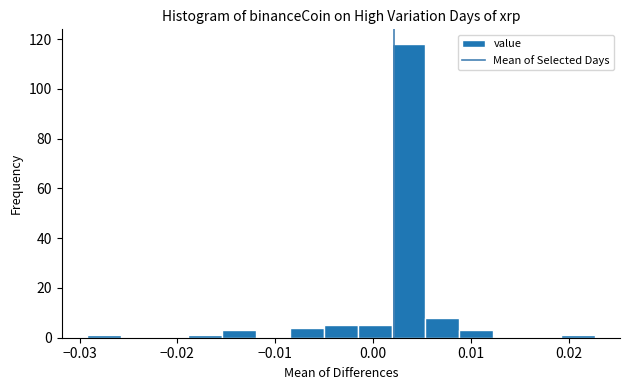

Around what value on the x-axis is the tallest bar? Give the approximate position of its centre, as read against the axis.

0.004